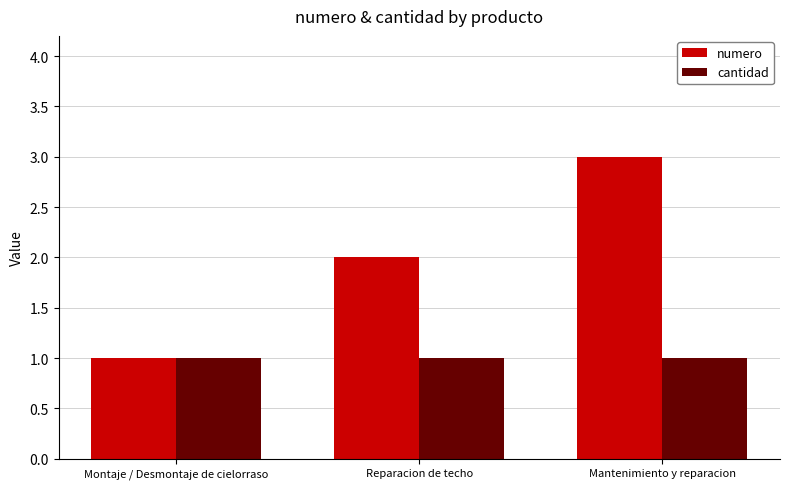

Reading left to right, extract all data points from this chart.

numero: Montaje / Desmontaje de cielorraso=1	Reparacion de techo=2	Mantenimiento y reparacion=3
cantidad: Montaje / Desmontaje de cielorraso=1	Reparacion de techo=1	Mantenimiento y reparacion=1